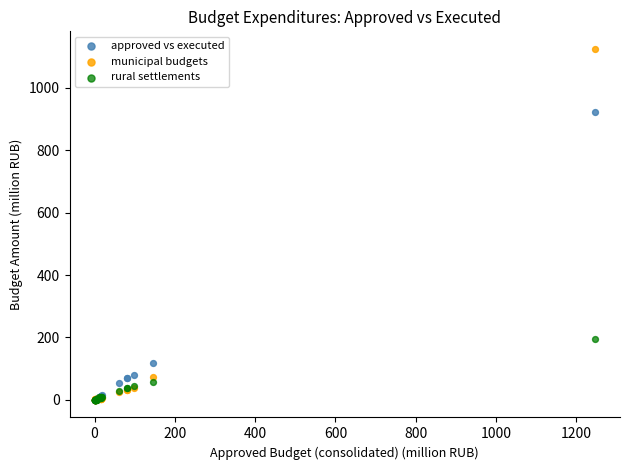

What are all the series names shown in the legend?

approved vs executed, municipal budgets, rural settlements